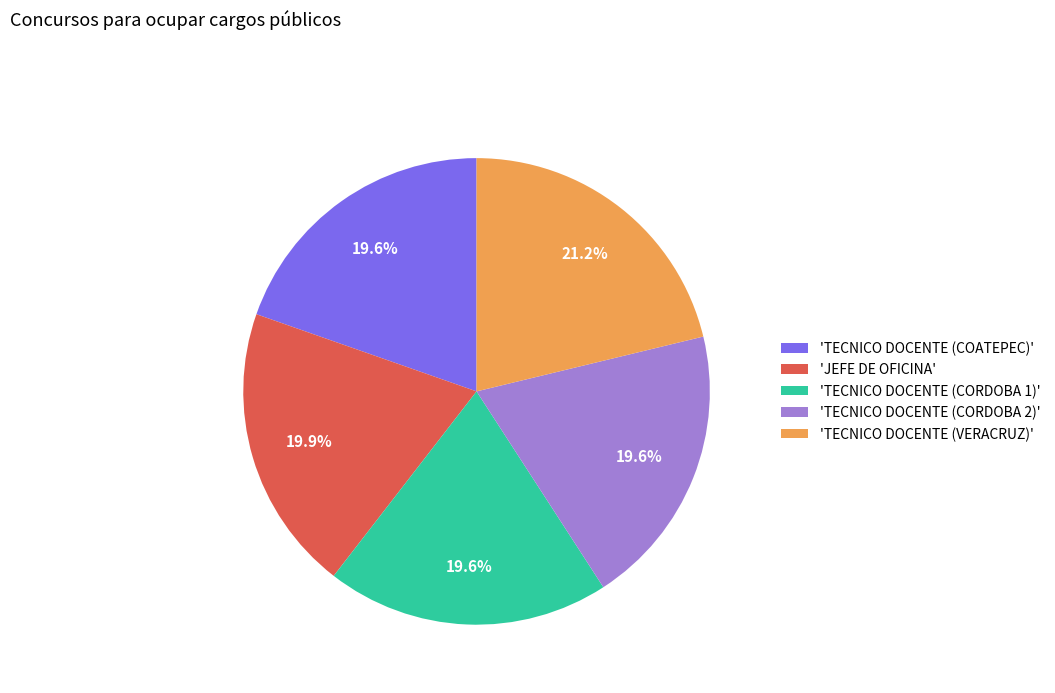

Is the sum of 'TECNICO DOCENTE (CORDOBA 2)' and 'TECNICO DOCENTE (COATEPEC)' greater than half?

No